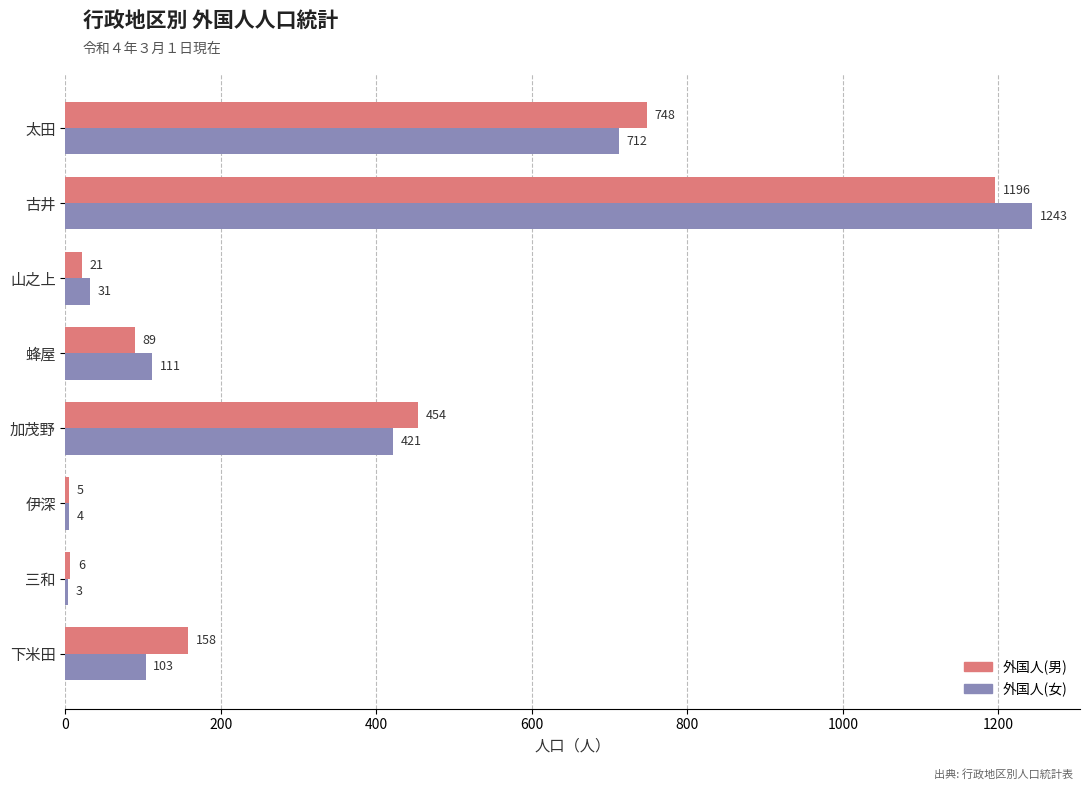

The 外国人(女) series shows 160 at 下米田. True or false?

False